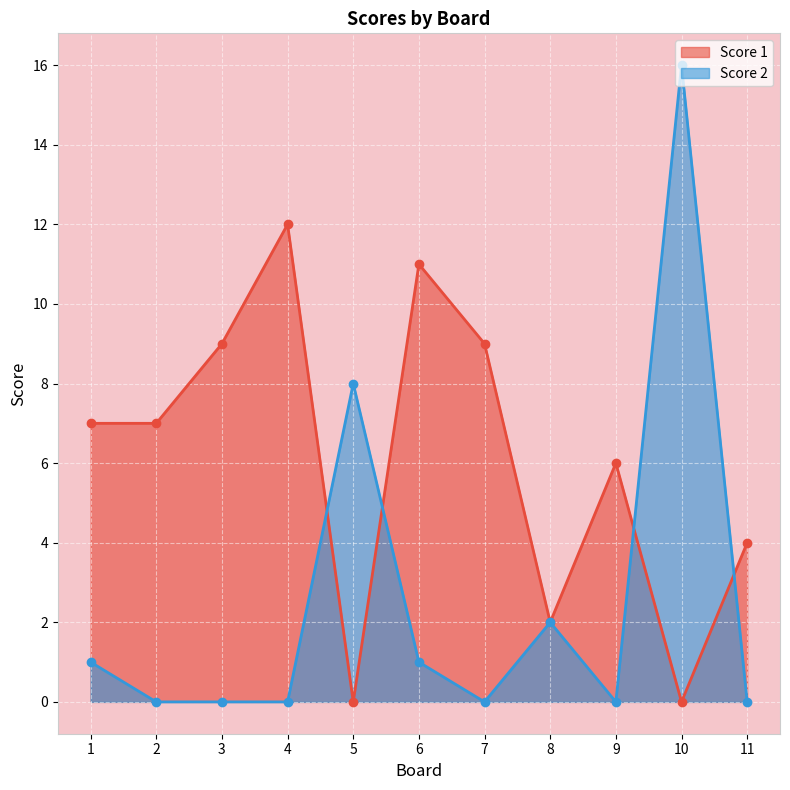

What is the sum of all Score 2 values?

28